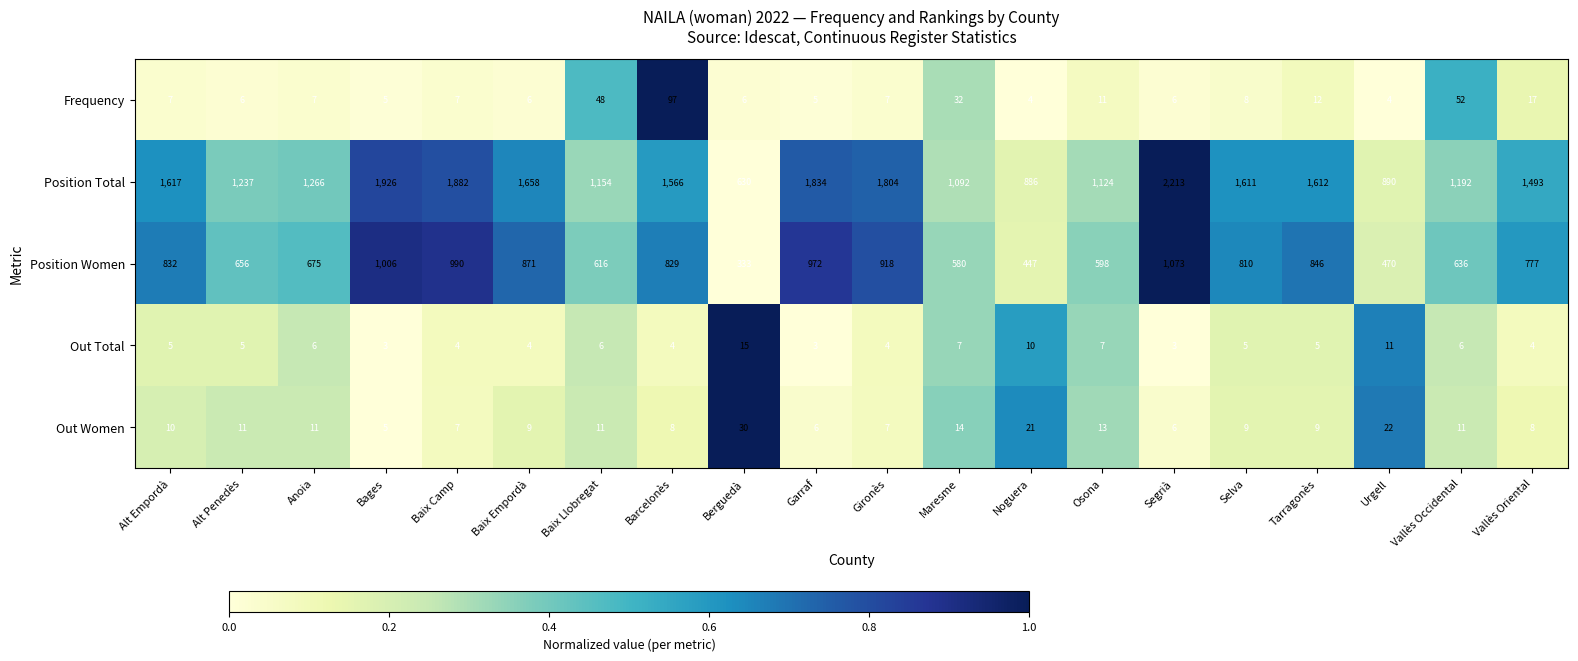

The Position Total series shows 1617 at Alt Empordà. True or false?

True